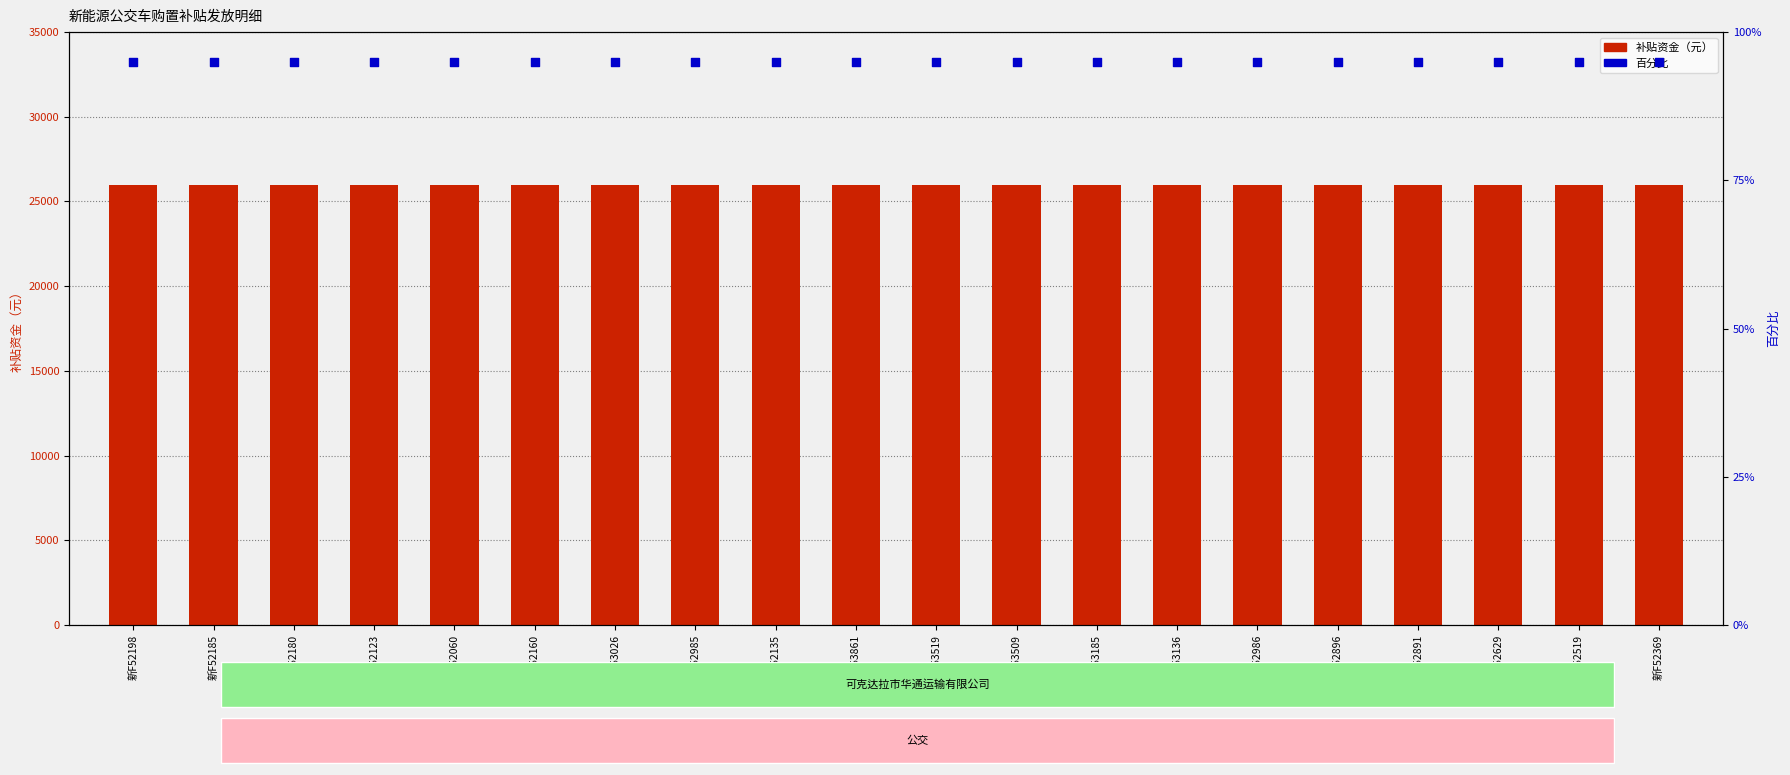

Is the value of 补贴资金（元） at 新F52180 greater than the value of 百分比 at 新F52160?

Yes